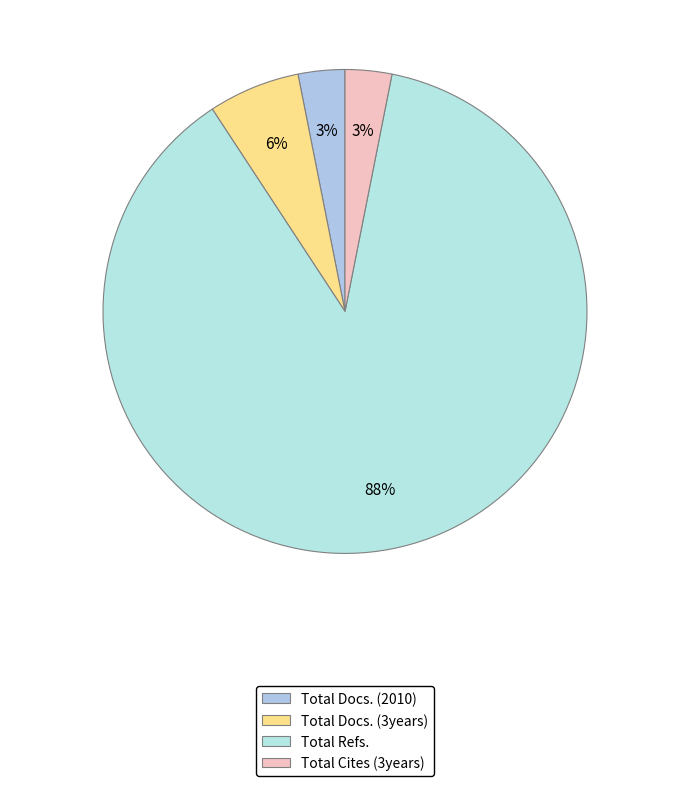

How many segments does this pie chart have?

4